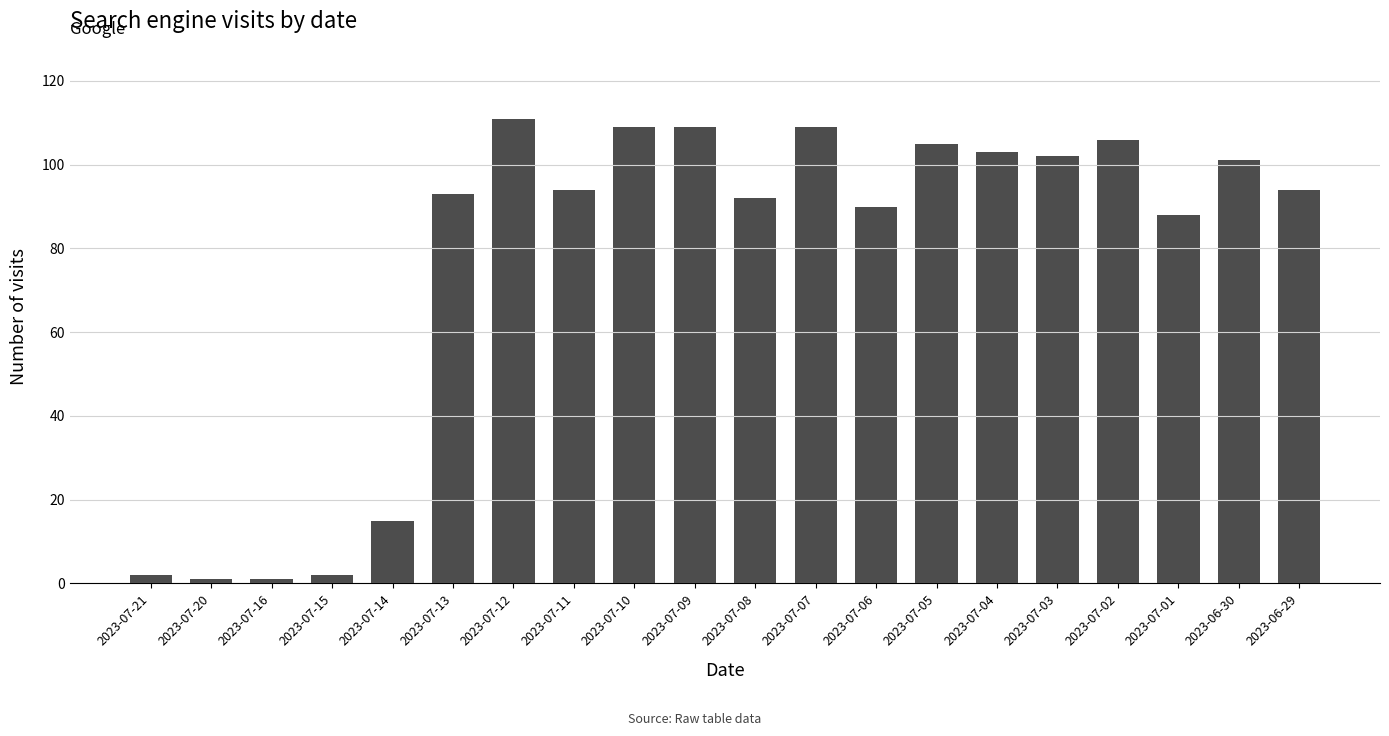

Where does the data first go above 94?

2023-07-12